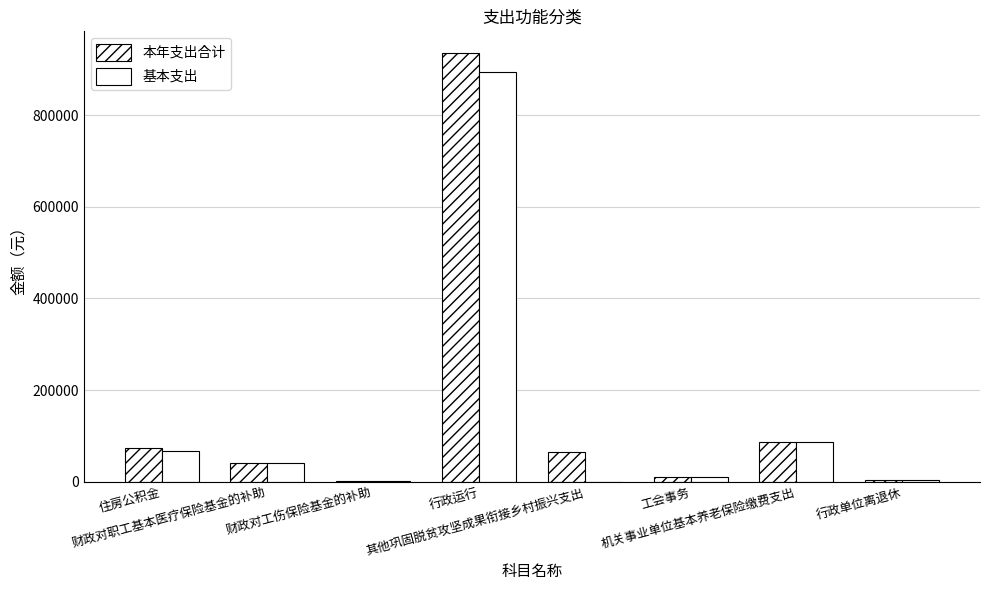

What position from the left is 财政对职工基本医疗保险基金的补助?

2